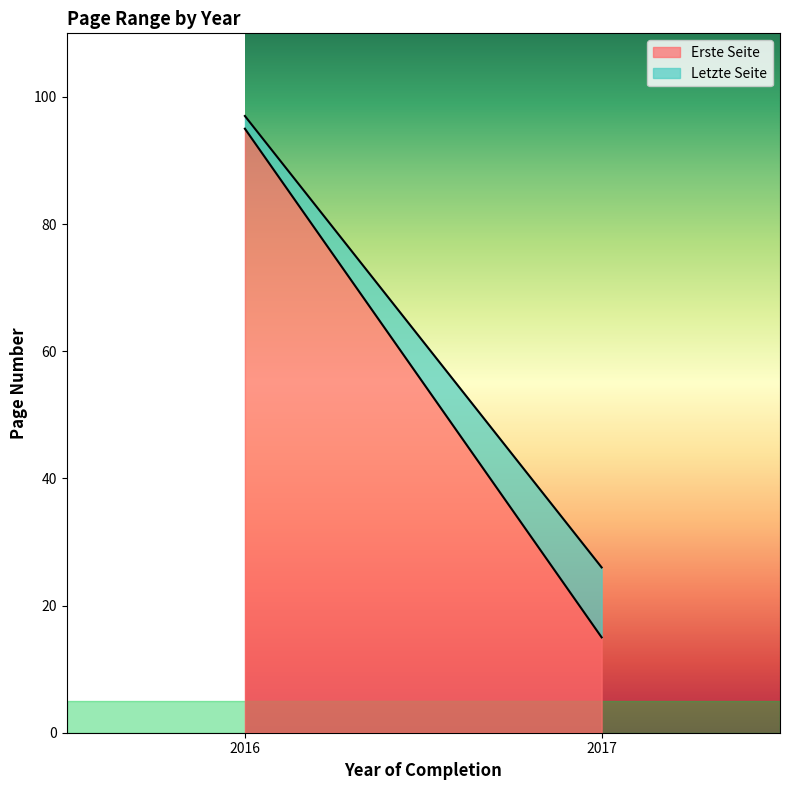

What is the lowest value of the Letzte Seite series?

26